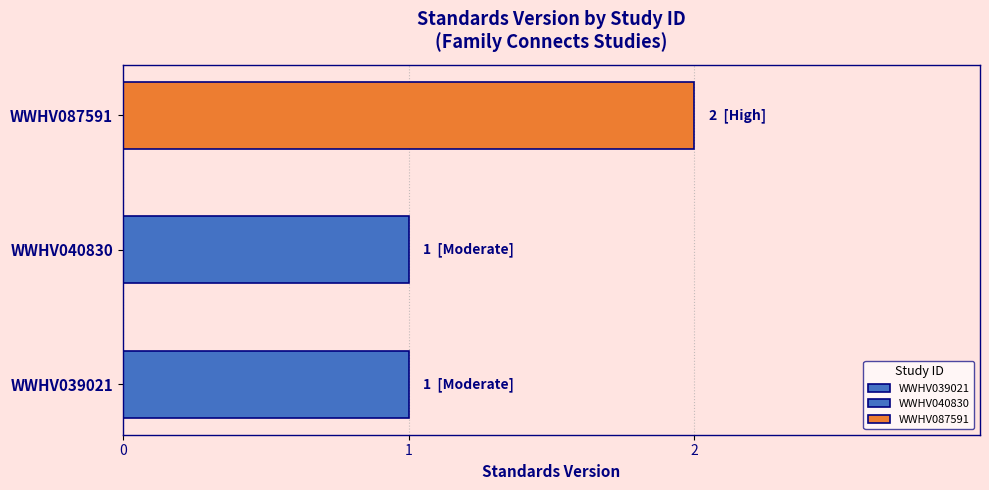

Which label corresponds to the largest value in the chart?

WWHV087591